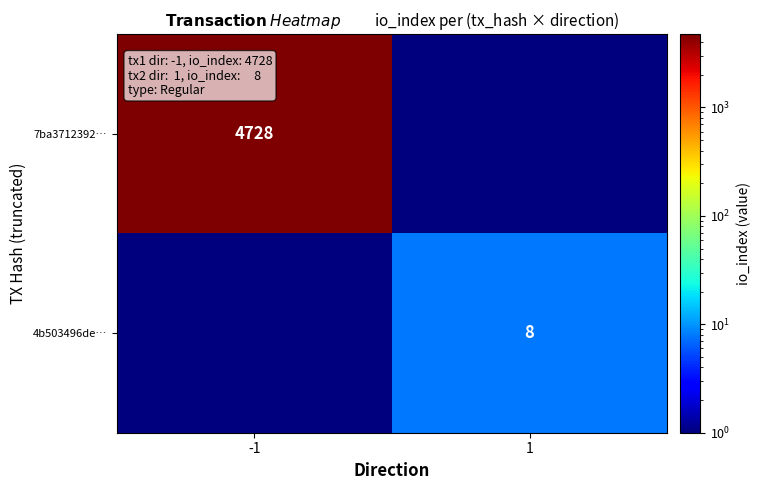

The 7ba3712392… series shows 4728 at -1. True or false?

True